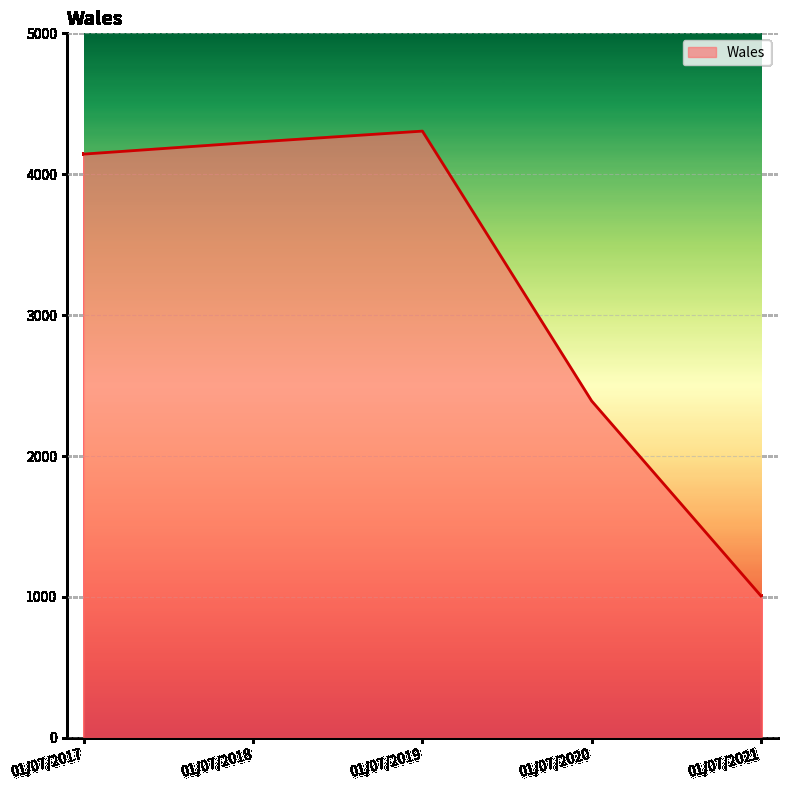

How many values are below 4143?

2